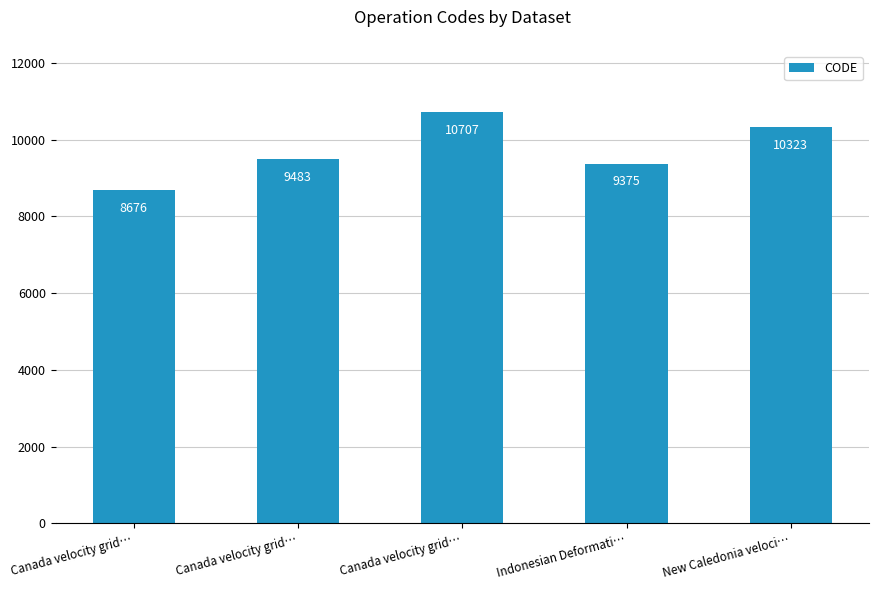

True or false: the data shows 9483 at Canada velocity grid….

True